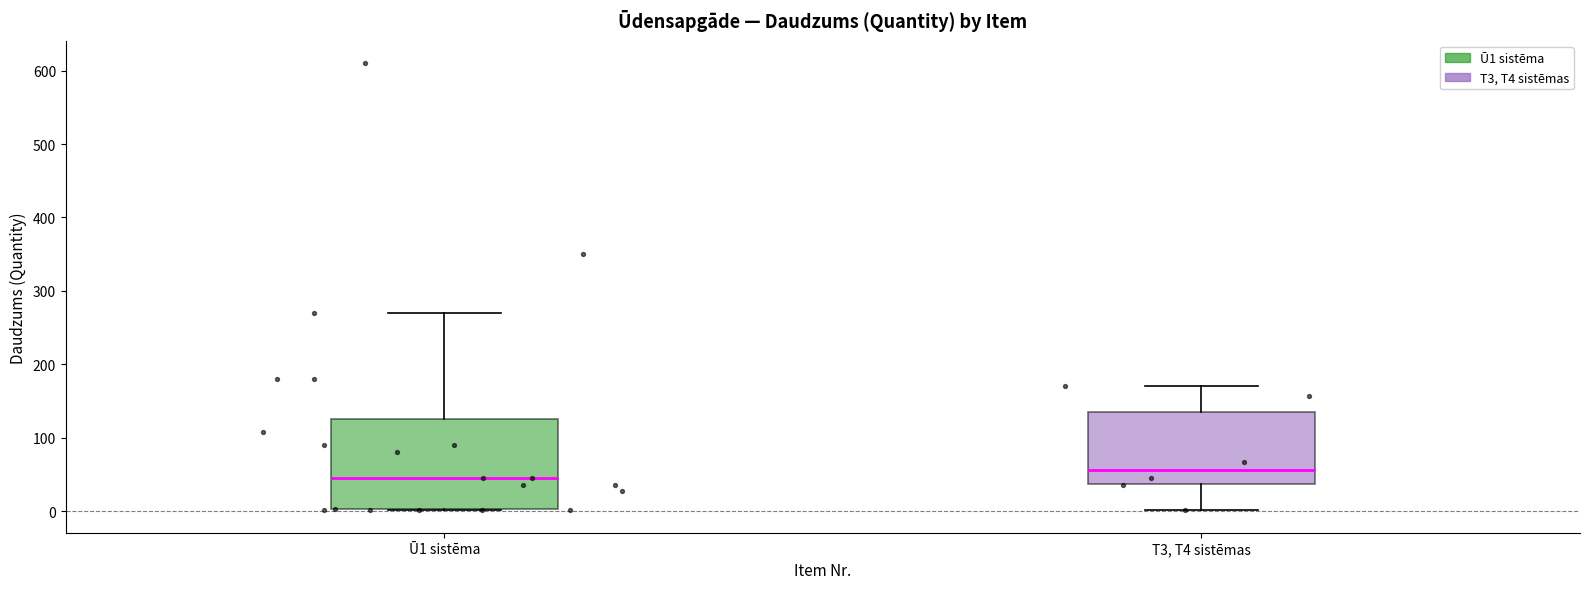

Where is the lower edge of the box for Ū1 sistēma on the y-axis? The values are not printed on the chart, so give them approximately, as read against the axis.

0